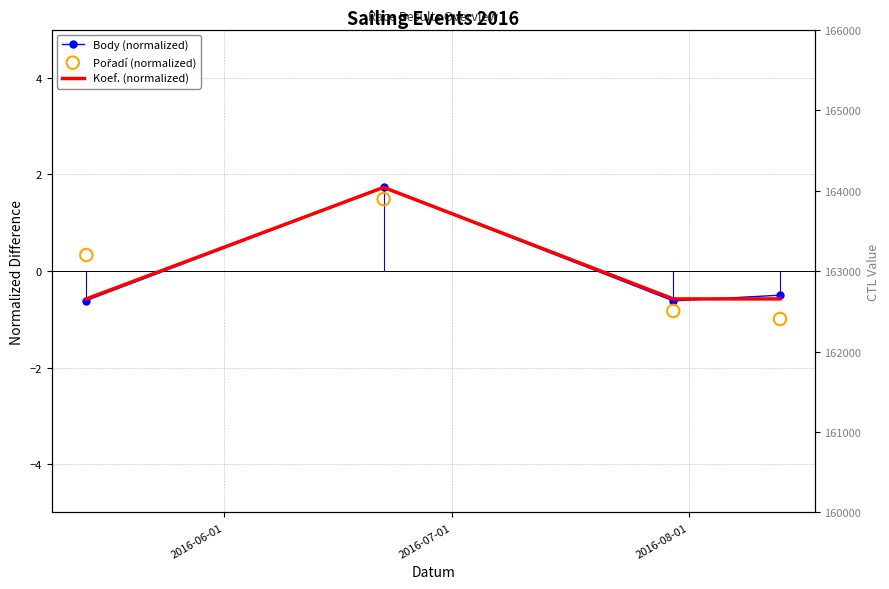

At how many categories does at least one series exceed 0?

2